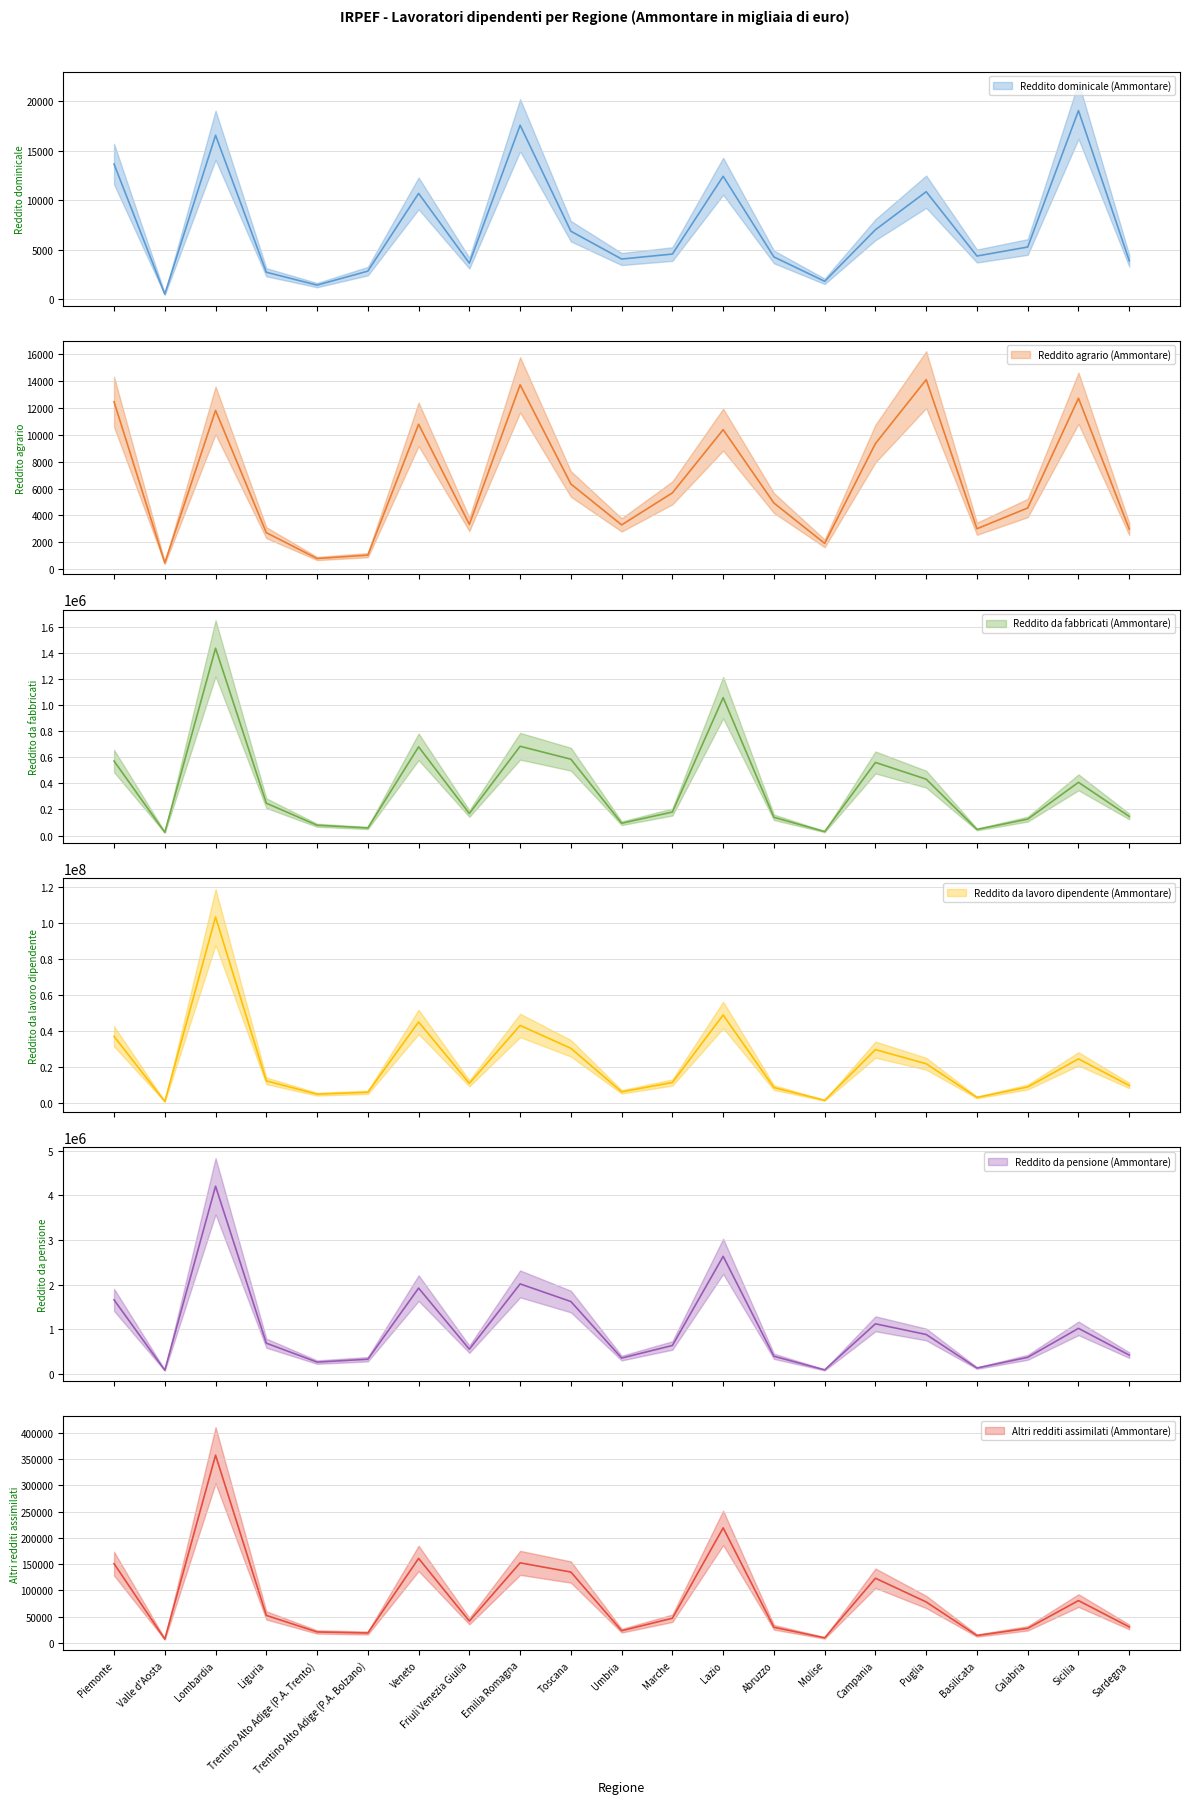

What is the value of the Reddito dominicale (Ammontare) point at the 10th from the left?

6886